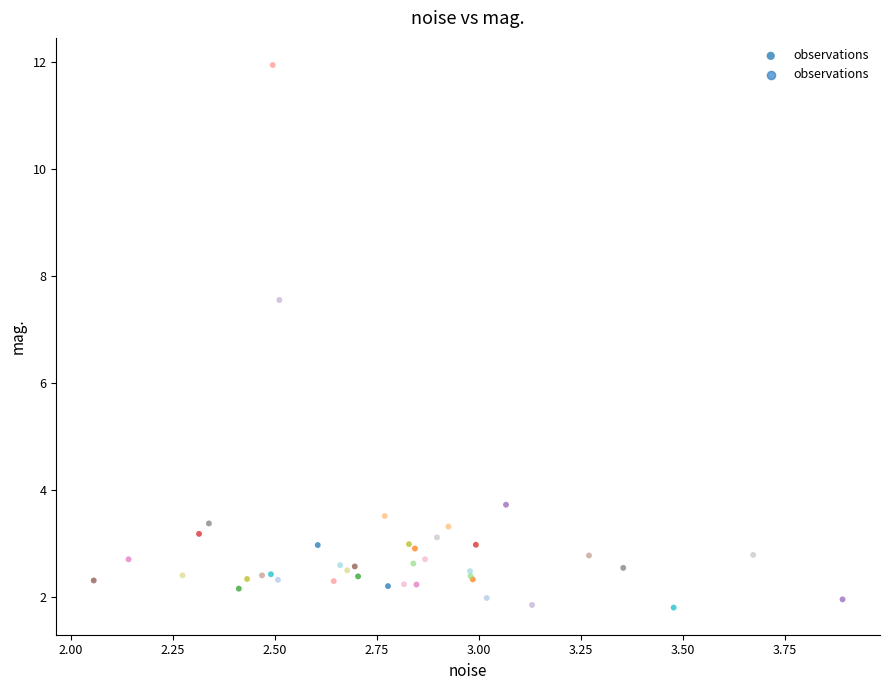

What Y value in the scatter plot is closest to 6?

7.6